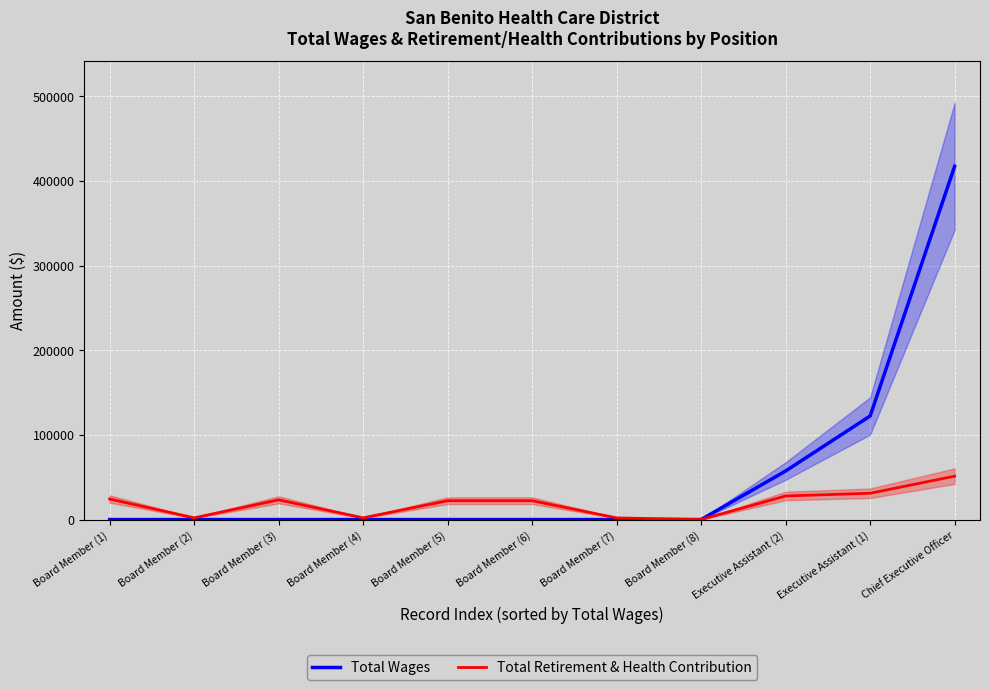

List the labels in order of Total Retirement & Health Contribution value, smallest first.

Board Member (8), Board Member (7), Board Member (2), Board Member (4), Board Member (5), Board Member (6), Board Member (3), Board Member (1), Executive Assistant (2), Executive Assistant (1), Chief Executive Officer